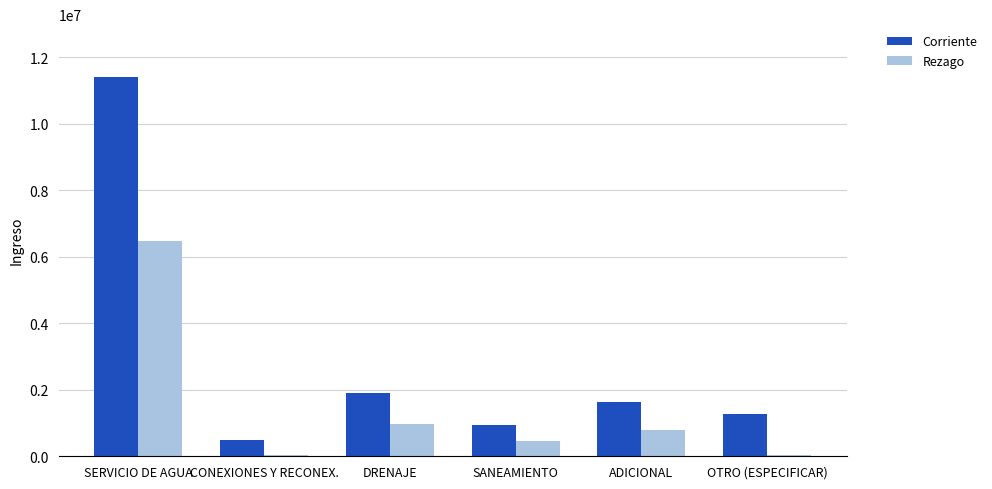

At which category is the sum across all series the highest?

SERVICIO DE AGUA